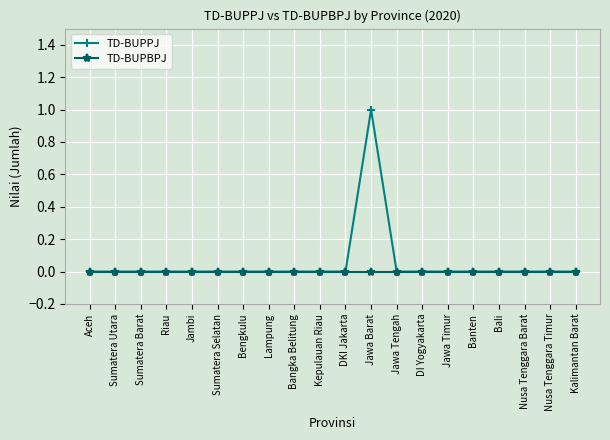

Reading right to left, extract all data points from this chart.

TD-BUPPJ: 0	0	0	0	0	0	0	0	1	0	0	0	0	0	0	0	0	0	0	0
TD-BUPBPJ: 0	0	0	0	0	0	0	0	0	0	0	0	0	0	0	0	0	0	0	0